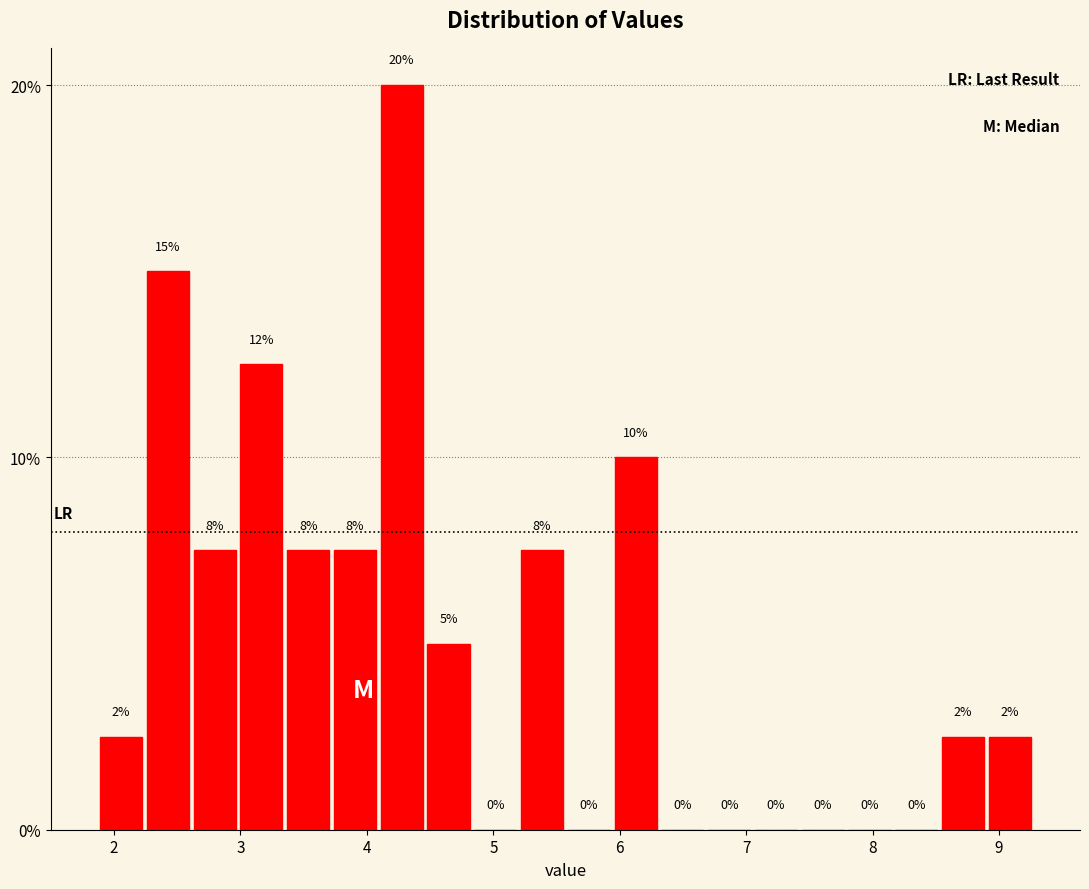

Around what value on the x-axis is the tallest bar? Give the approximate position of its centre, as read against the axis.

4.3